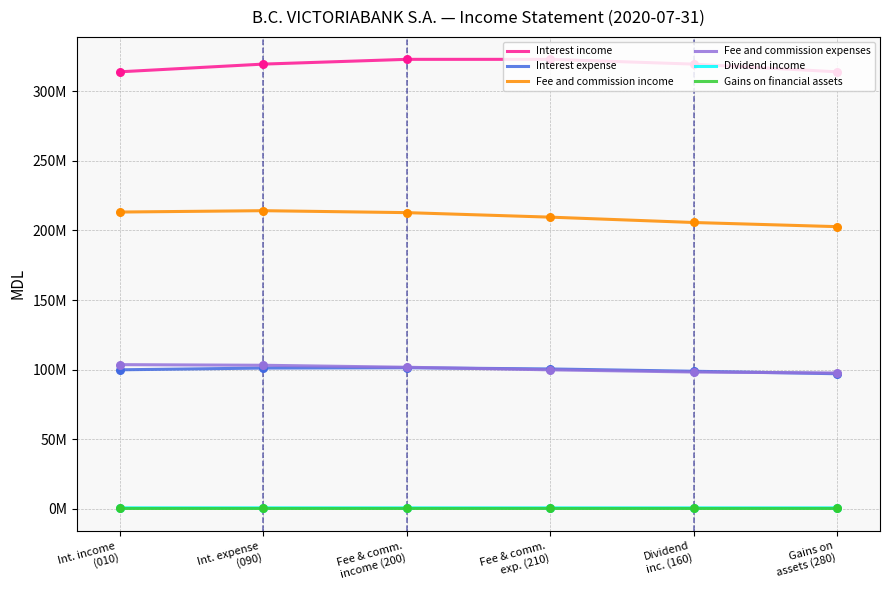

Does the chart have visible grid lines?

Yes